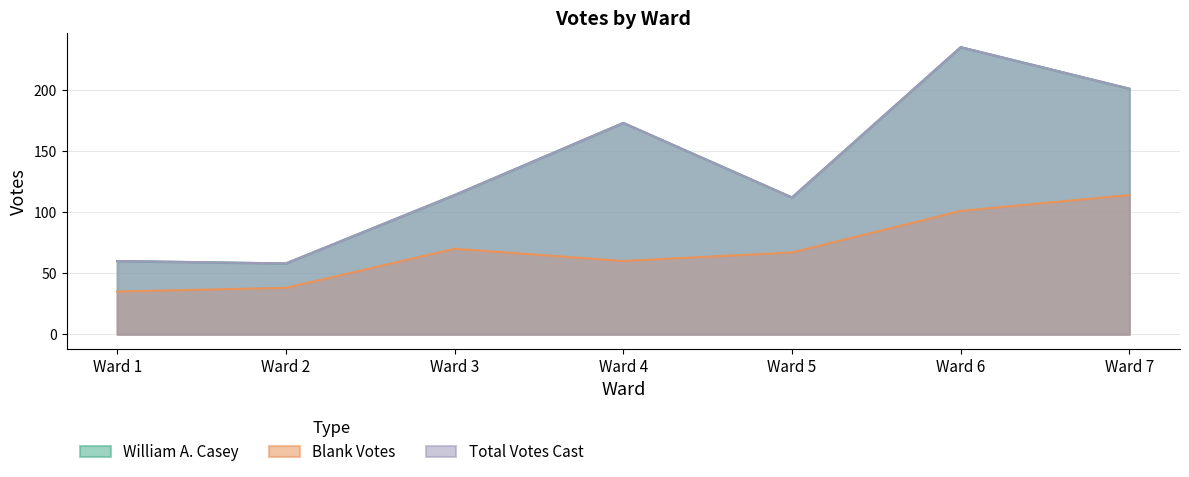

In Total Votes Cast, how many points are higher than both neighbors (excluding endpoints)?

2